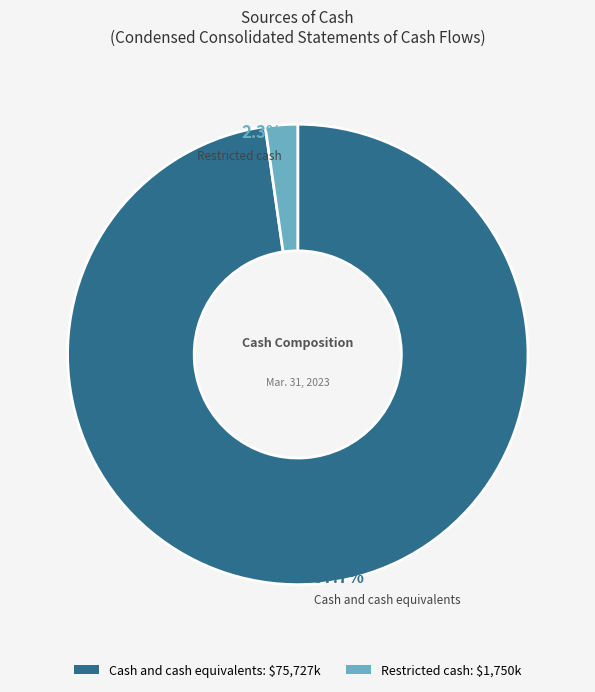

Is it true that Restricted cash is 2% of the pie?

True